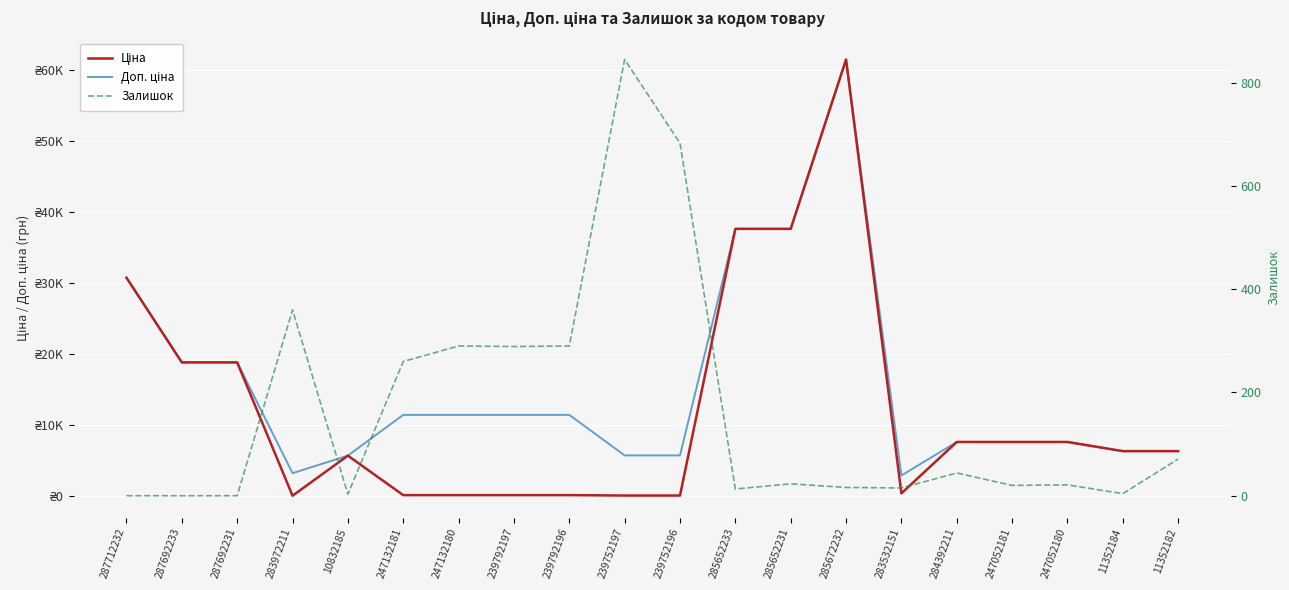

What is the total value across all series at 283972211?

3597.1